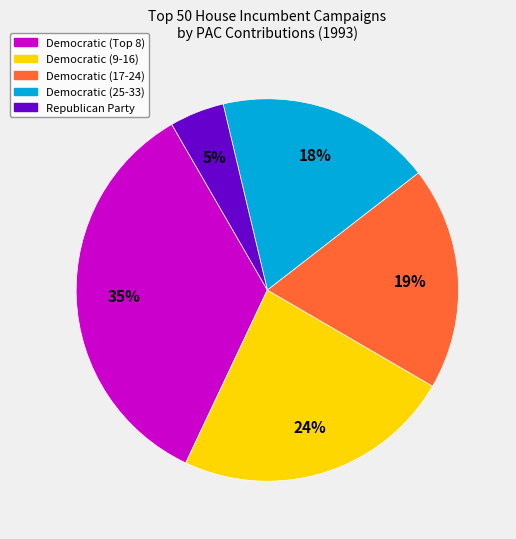

Which category has the biggest portion of the pie?

Democratic (Top 8)